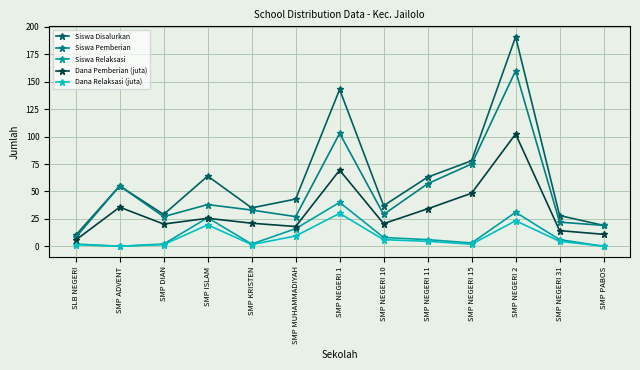

Where is Dana Pemberian (juta) nearest to the value 54?

SMP NEGERI 15